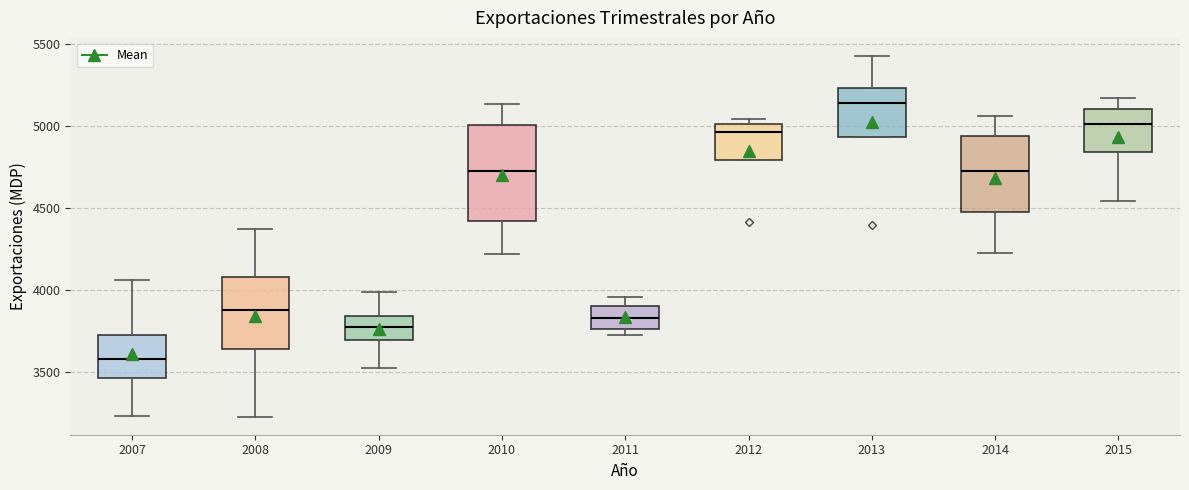

Reading left to right, transcribe this box plot: for each box, give where its median line is, the range the box spans, and where its two whiskers end, as read against the y-axis. The values are not printed on the chart, so give them approximately, as read against the axis.

2007: median 3600, box 3450 to 3700, whiskers 3250 to 4050
2008: median 3900, box 3650 to 4100, whiskers 3250 to 4350
2009: median 3750, box 3700 to 3850, whiskers 3500 to 4000
2010: median 4700, box 4400 to 5000, whiskers 4200 to 5150
2011: median 3850, box 3750 to 3900, whiskers 3700 to 3950
2012: median 4950, box 4800 to 5000, whiskers 4800 to 5050
2013: median 5150, box 4950 to 5250, whiskers 4950 to 5450
2014: median 4750, box 4450 to 4950, whiskers 4250 to 5050
2015: median 5000, box 4850 to 5100, whiskers 4550 to 5150